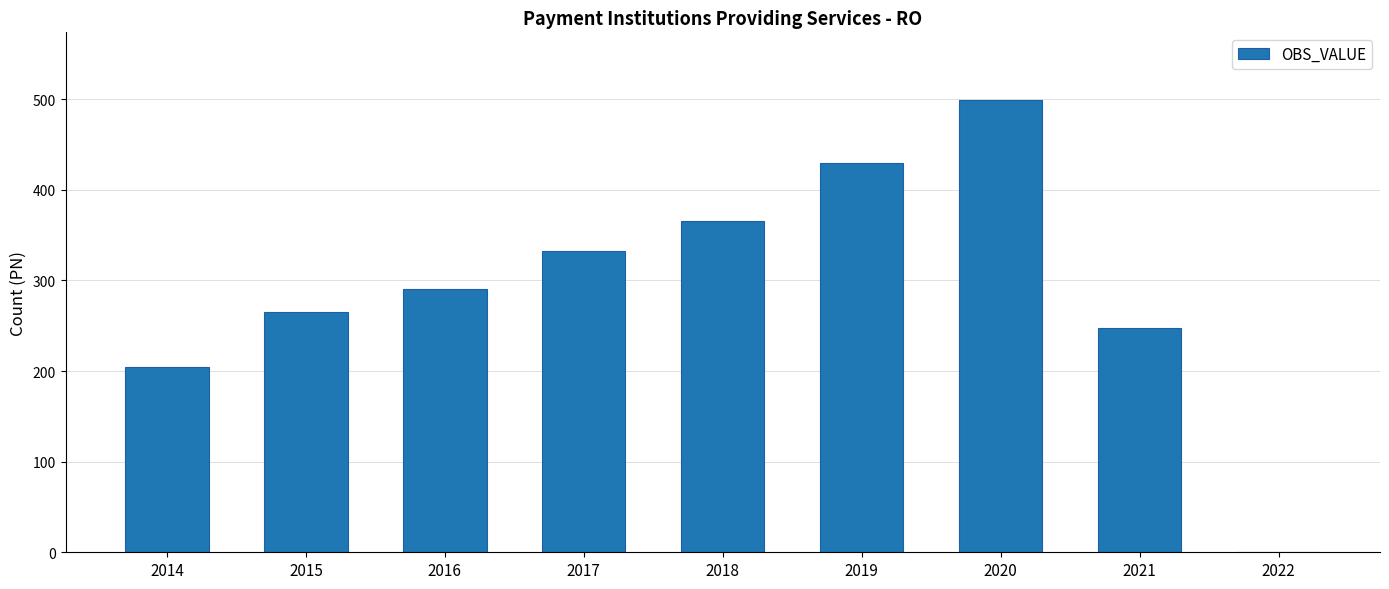

Reading right to left, what are all the values shown in this chart?

0	247	499	430	366	333	291	265	205